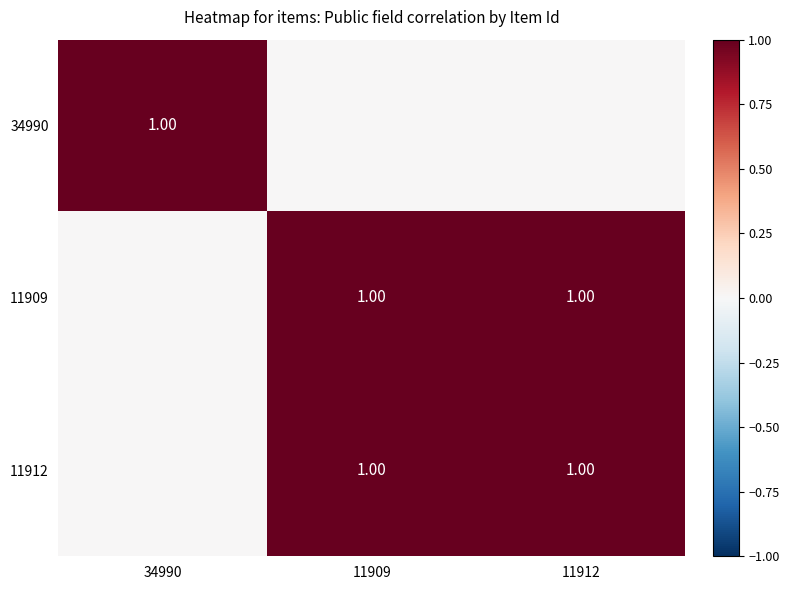

The value of 11909 at 11909 is 0. True or false?

False